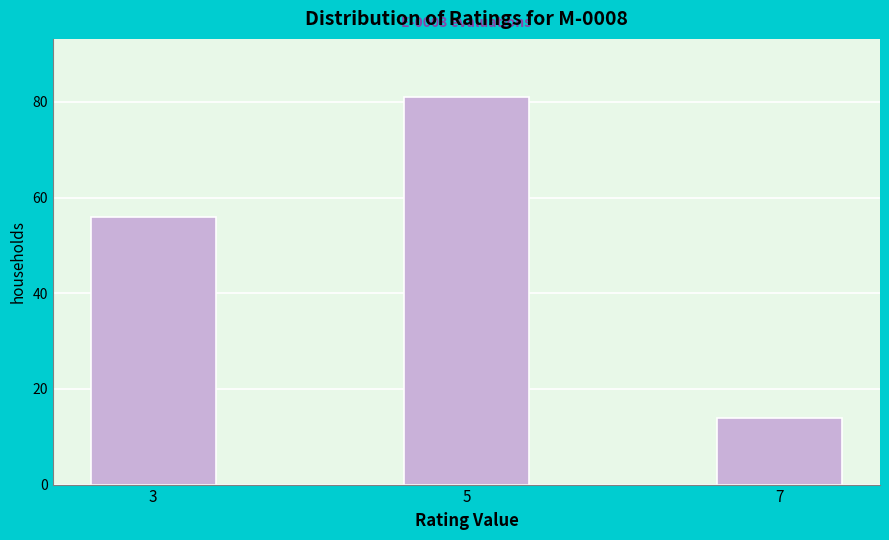

Reading left to right, extract all data points from this chart.

56	81	14